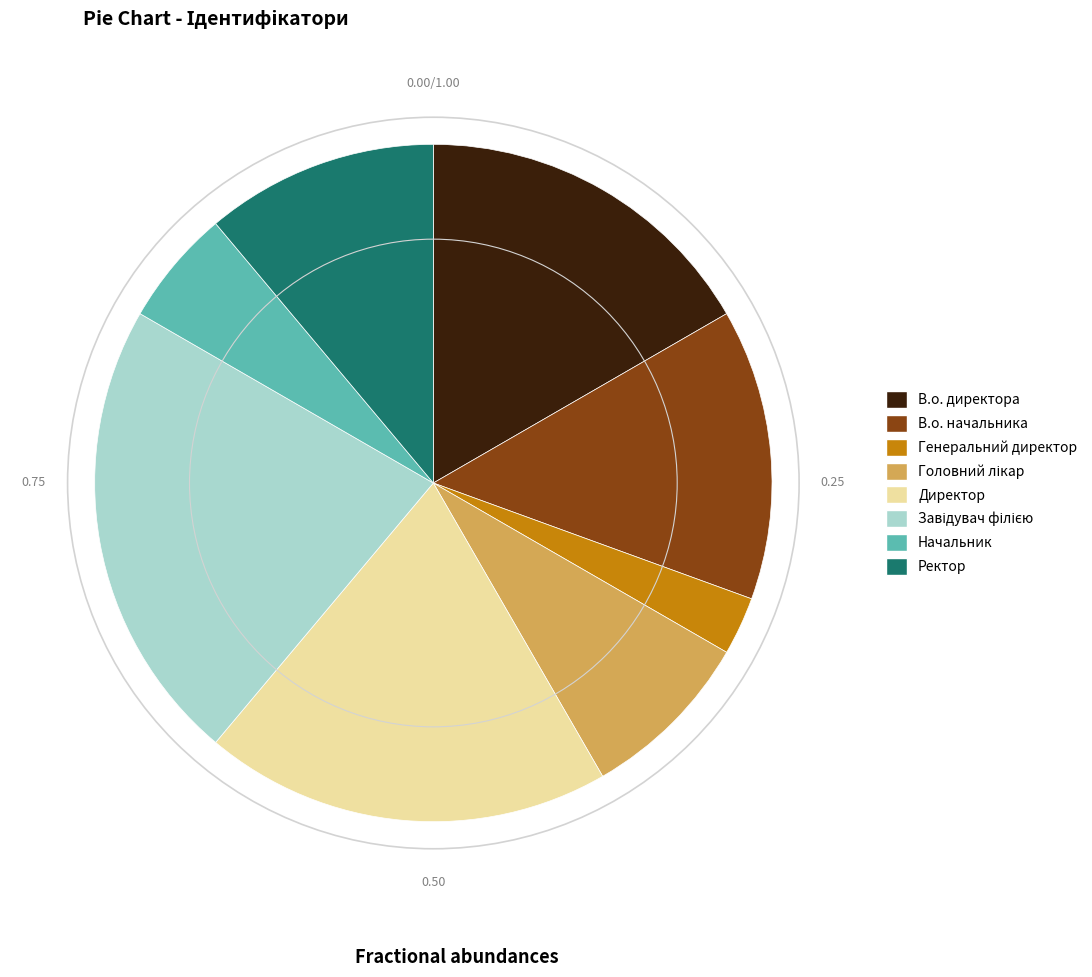

Combined, do В.о. начальника and Начальник account for over 50%?

No